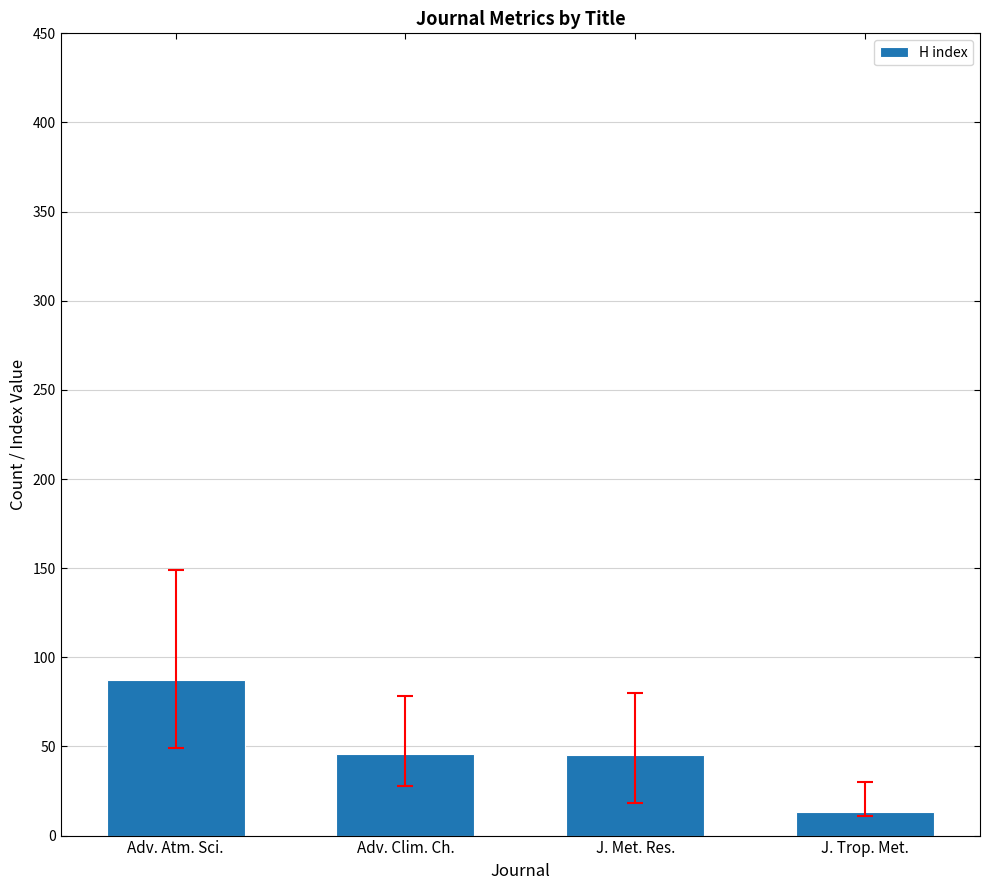

What is the change in value from Adv. Clim. Ch. to J. Trop. Met.?

-33